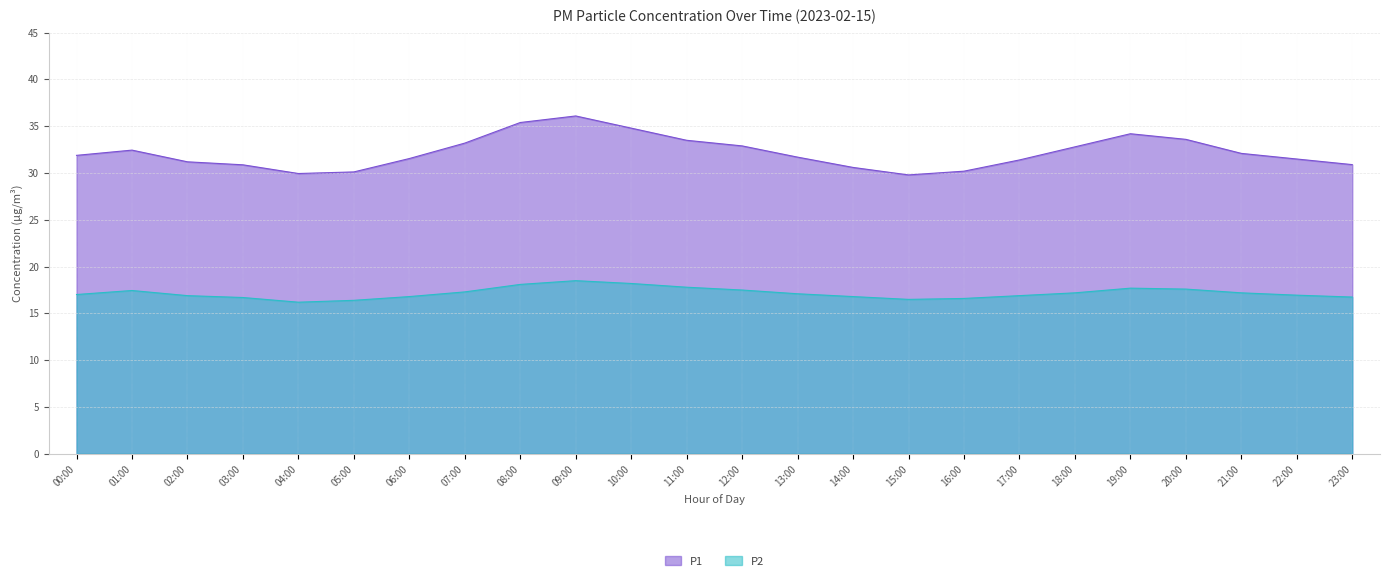

Rank the categories by P1 value from lowest to highest.

15:00, 04:00, 05:00, 16:00, 14:00, 03:00, 23:00, 02:00, 17:00, 22:00, 06:00, 13:00, 00:00, 21:00, 01:00, 18:00, 12:00, 07:00, 11:00, 20:00, 19:00, 10:00, 08:00, 09:00